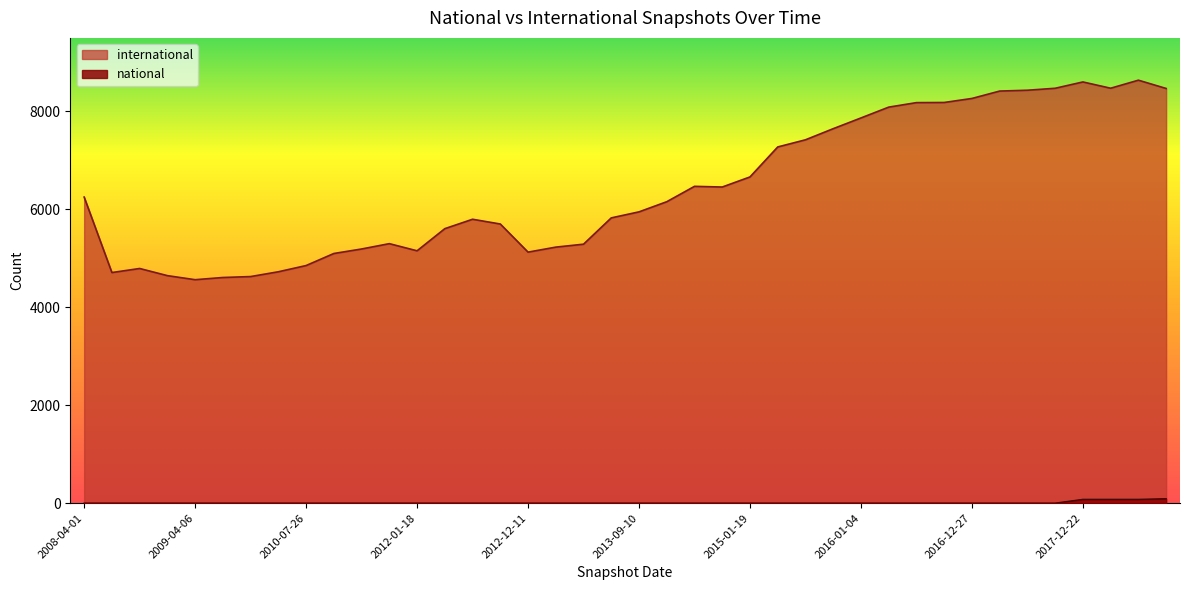

Where is international nearest to the value 6598?

2015-01-19